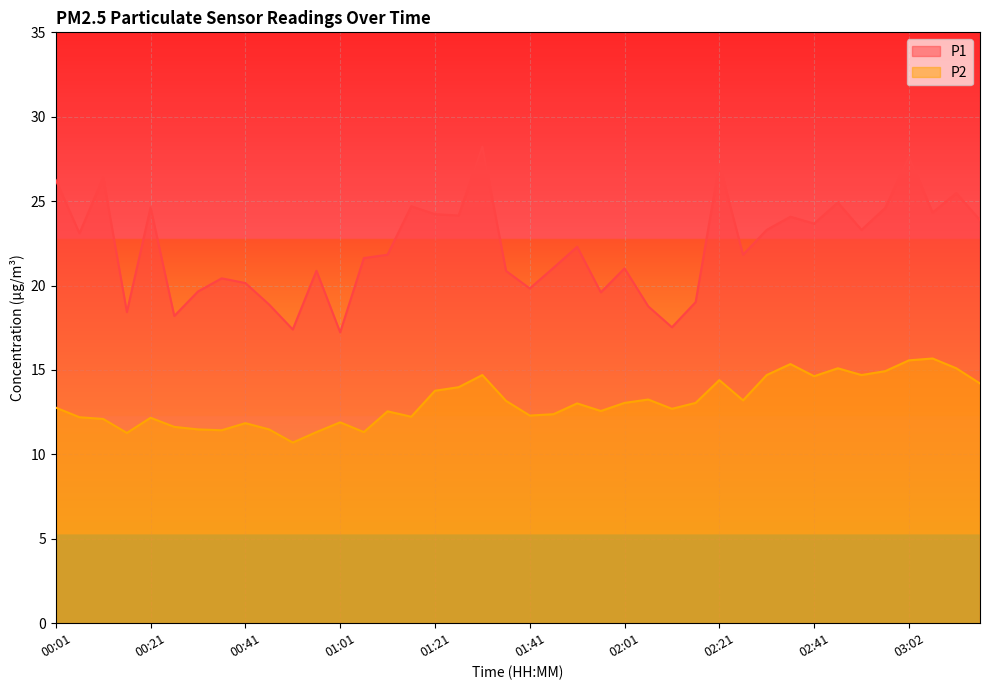

What is the difference between the highest and lowest values at 01:51?

9.3